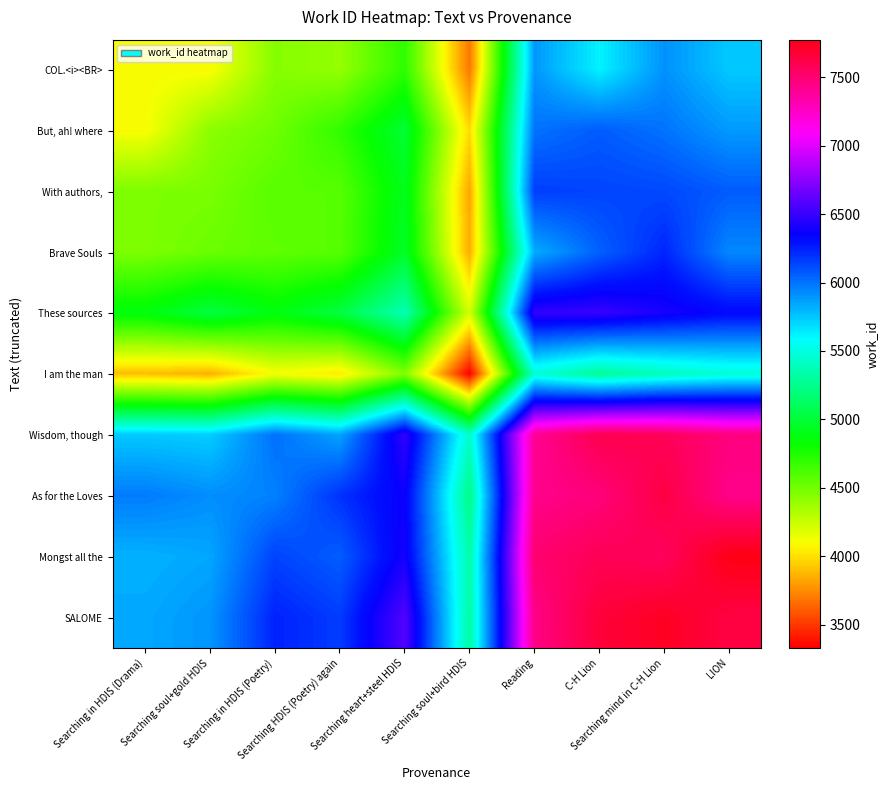

What is the total value across all series at C-H Lion?

65988.5